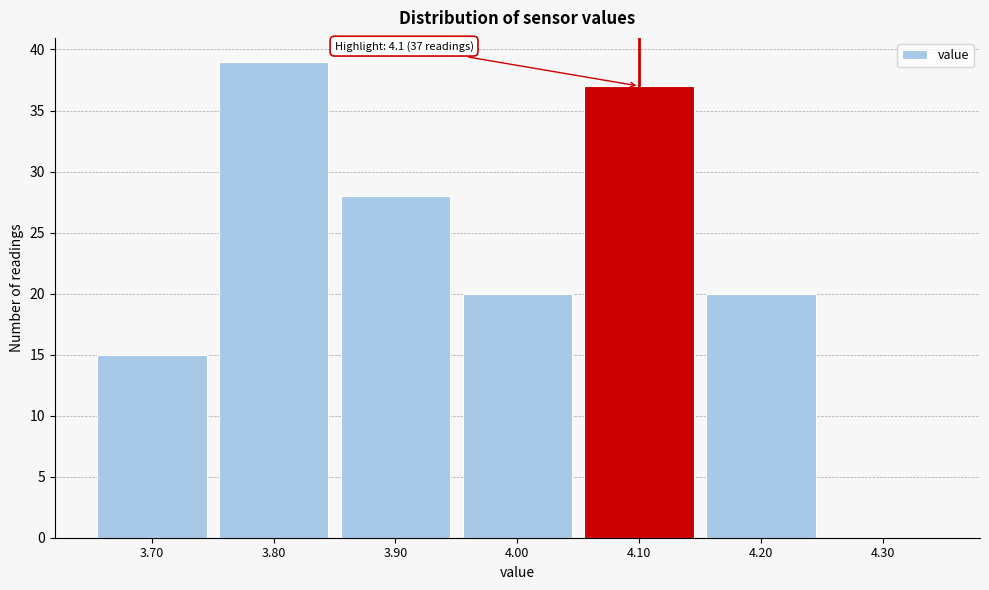

Over which range of the x-axis is the bar tallest?

3.75 to 3.85